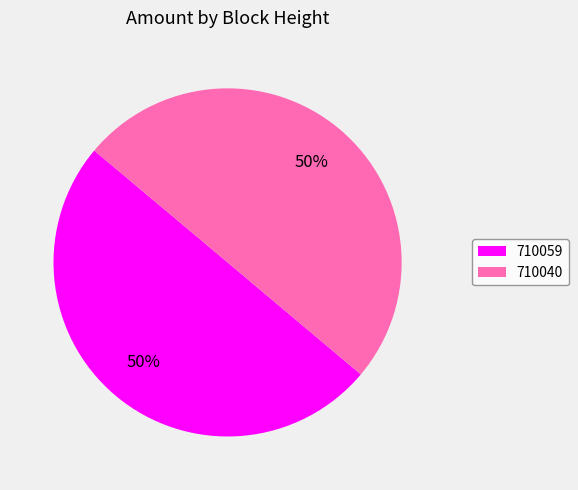

To the nearest percent, what is the average slice percentage?

50%